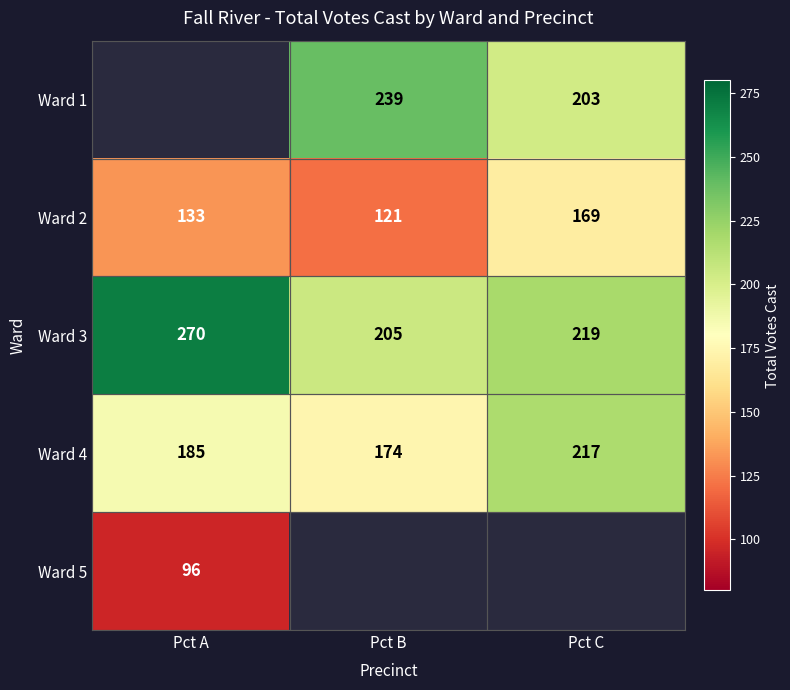

Is the value of Ward 2 at Pct A greater than the value of Ward 4 at Pct C?

No